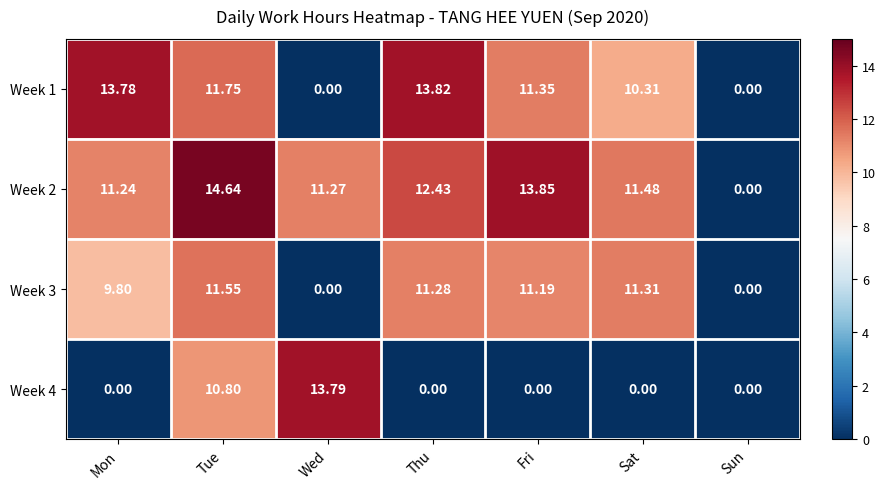

What is the total value across all series at Fri?

36.4